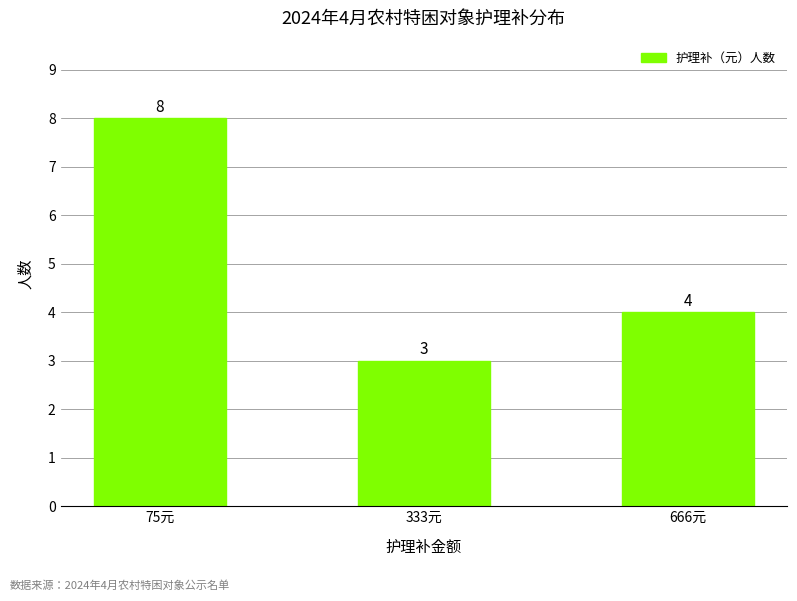

What is the label of the 3rd bar from the left?

666元